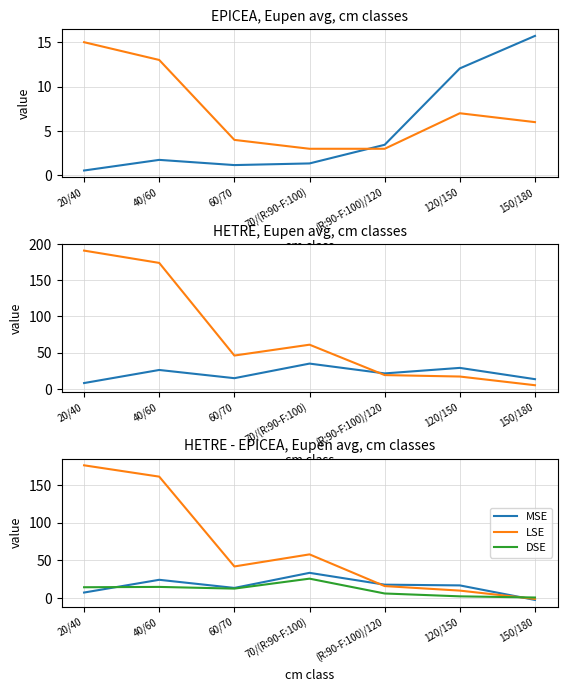

What is the difference between the highest and lowest values at 120/150?

26.5